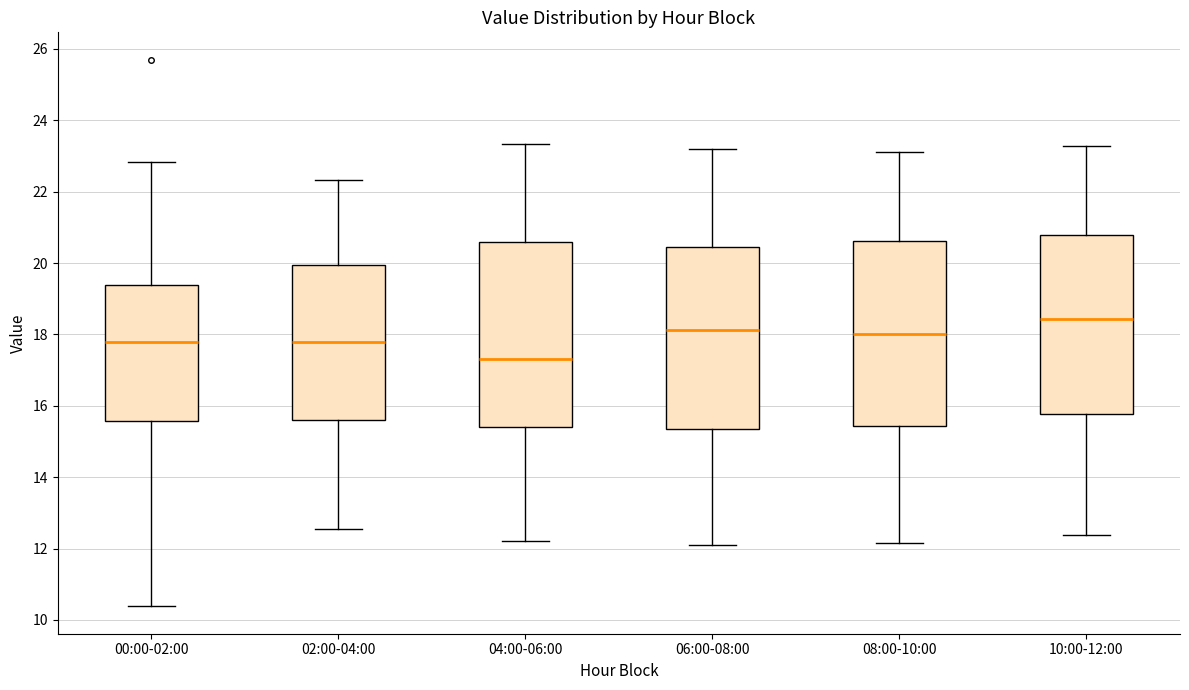

Where is the upper edge of the box for 08:00-10:00 on the y-axis? The values are not printed on the chart, so give them approximately, as read against the axis.

20.6